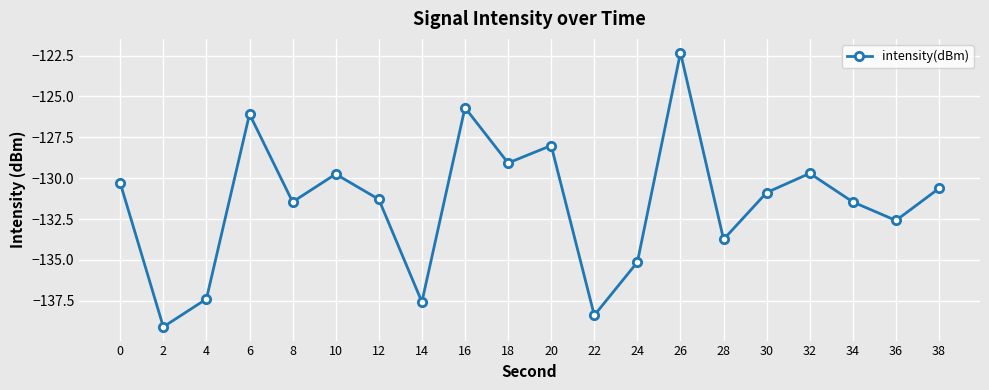

What is the value of the 13th point from the left?

-135.1